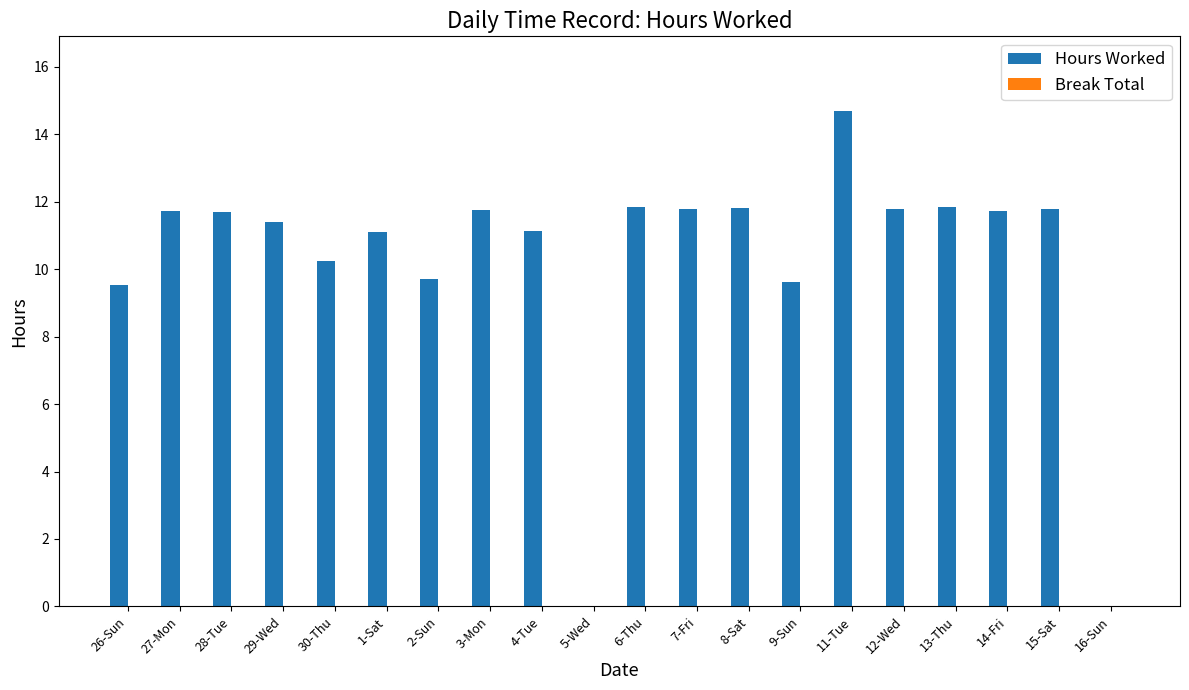

What is the greatest value displayed?

14.7